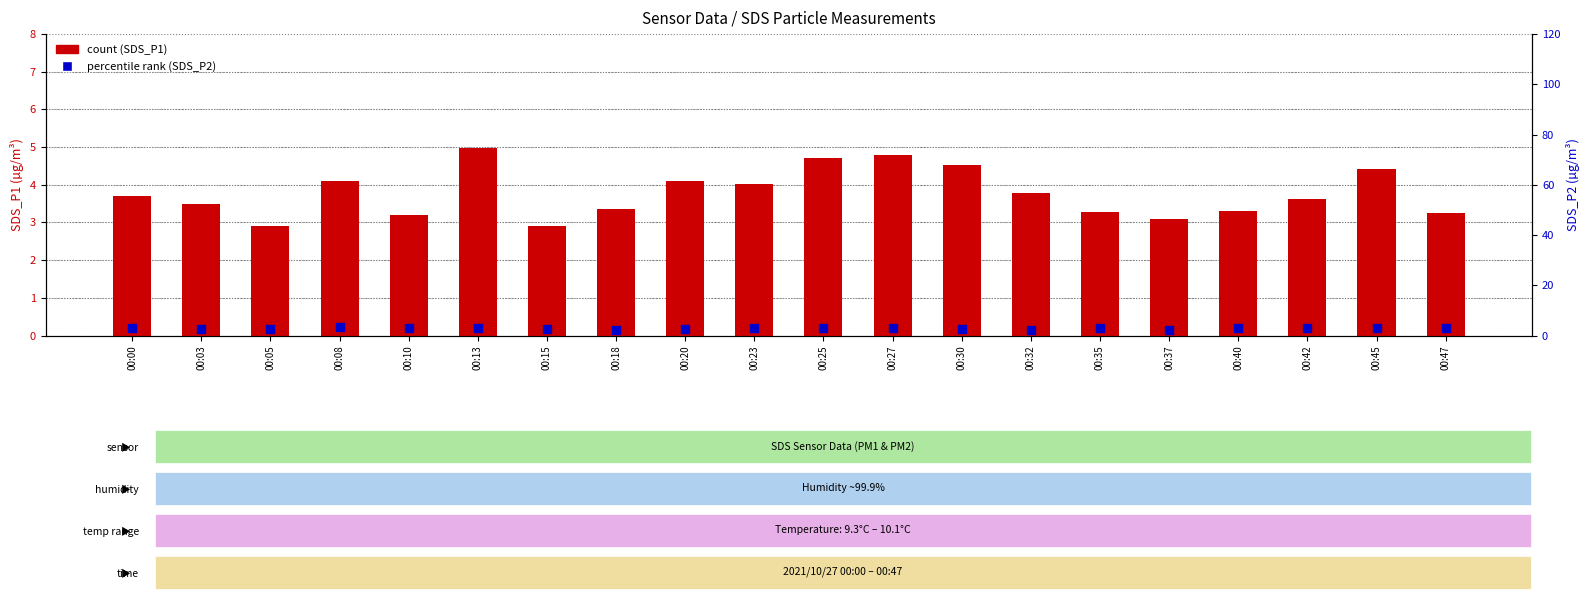

At which category is the sum across all series the highest?

00:13